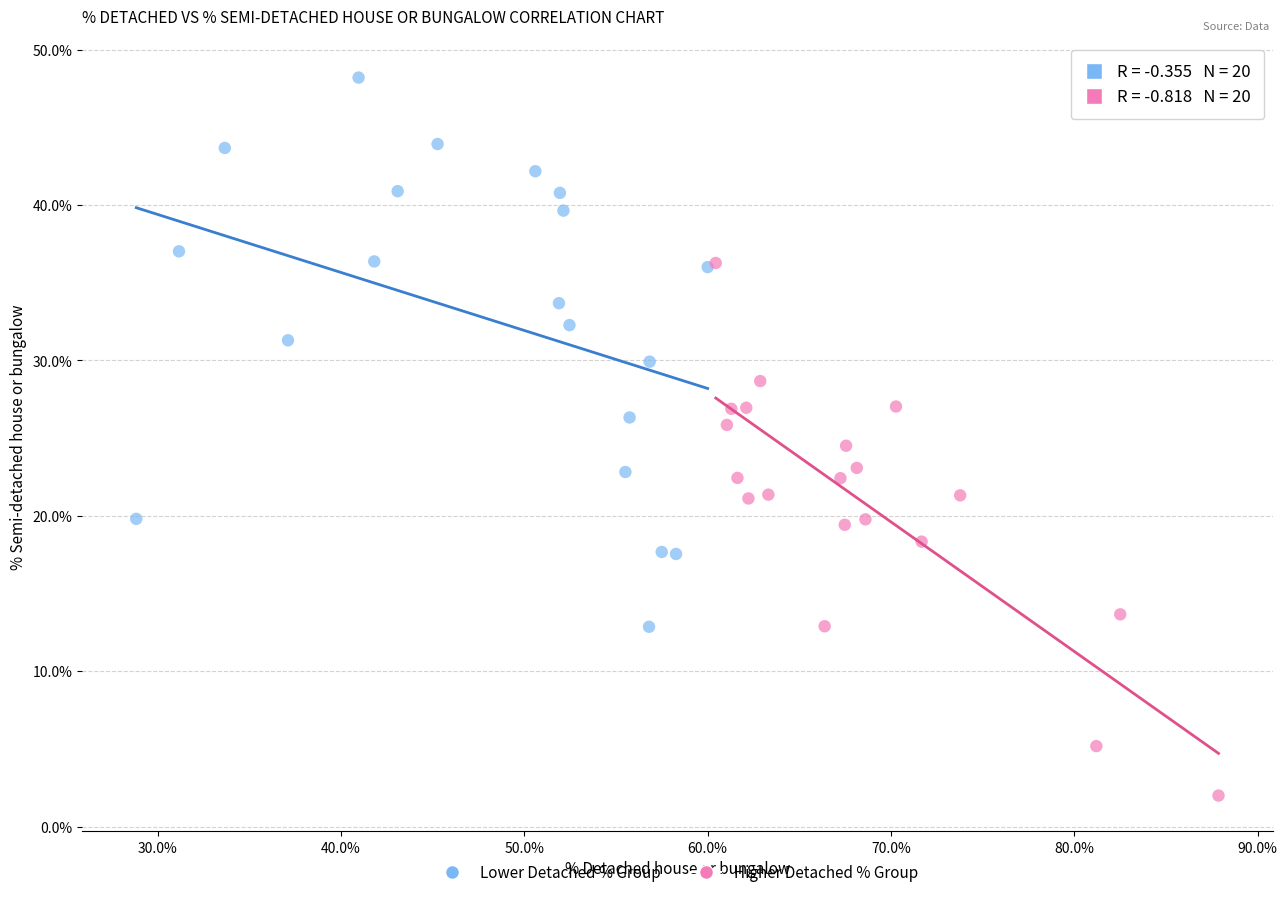

Which series reaches the maximum Y coordinate?

Lower Detached % Group